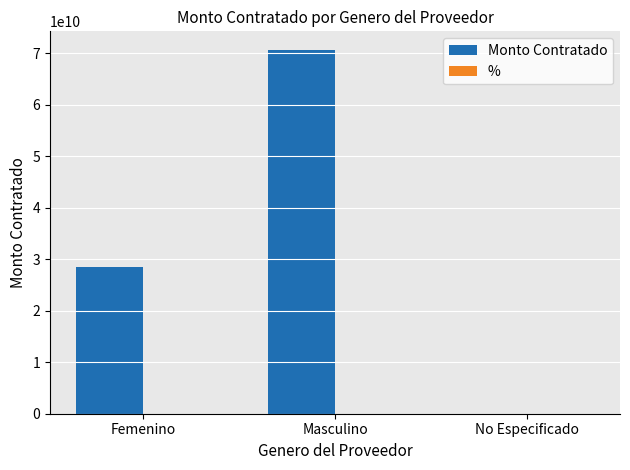

Where is Monto Contratado nearest to the value 35338022595?

Femenino